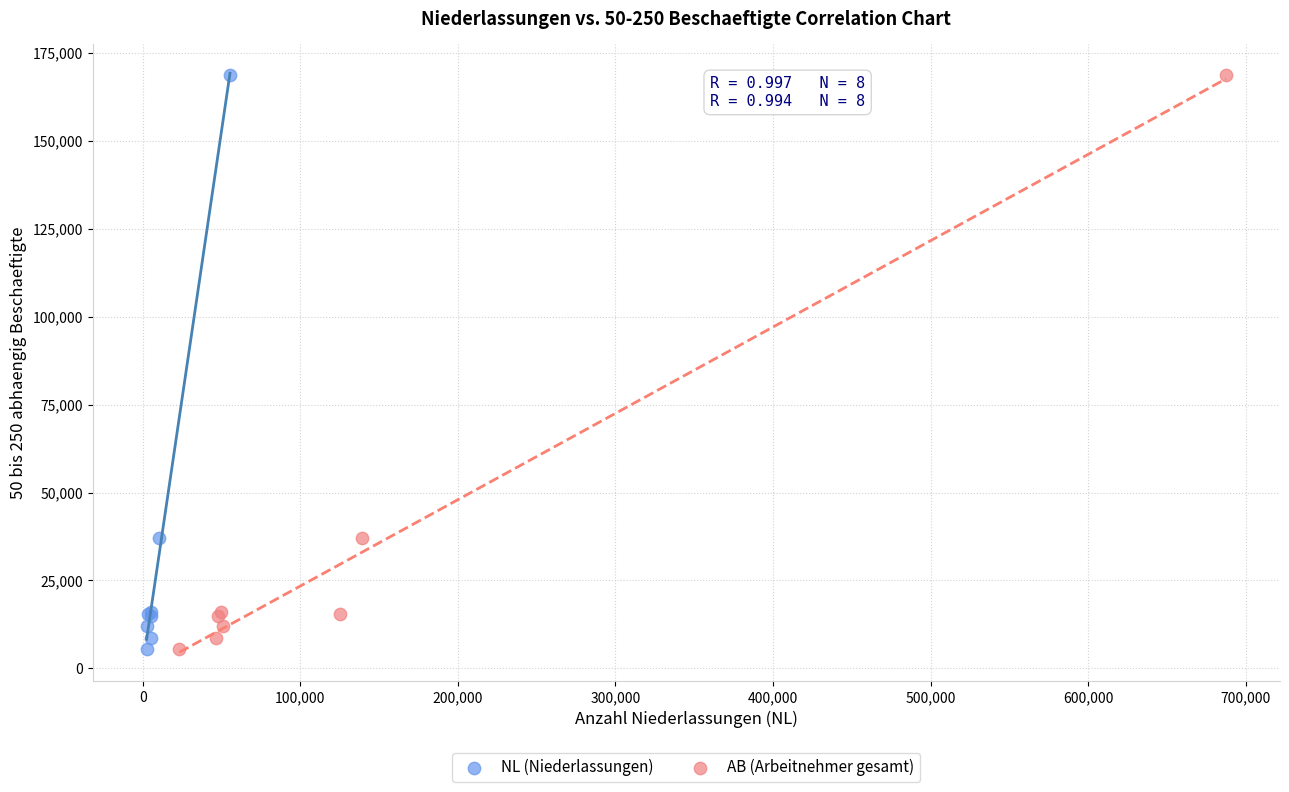

What are all the series names shown in the legend?

NL (Niederlassungen), AB (Arbeitnehmer gesamt)